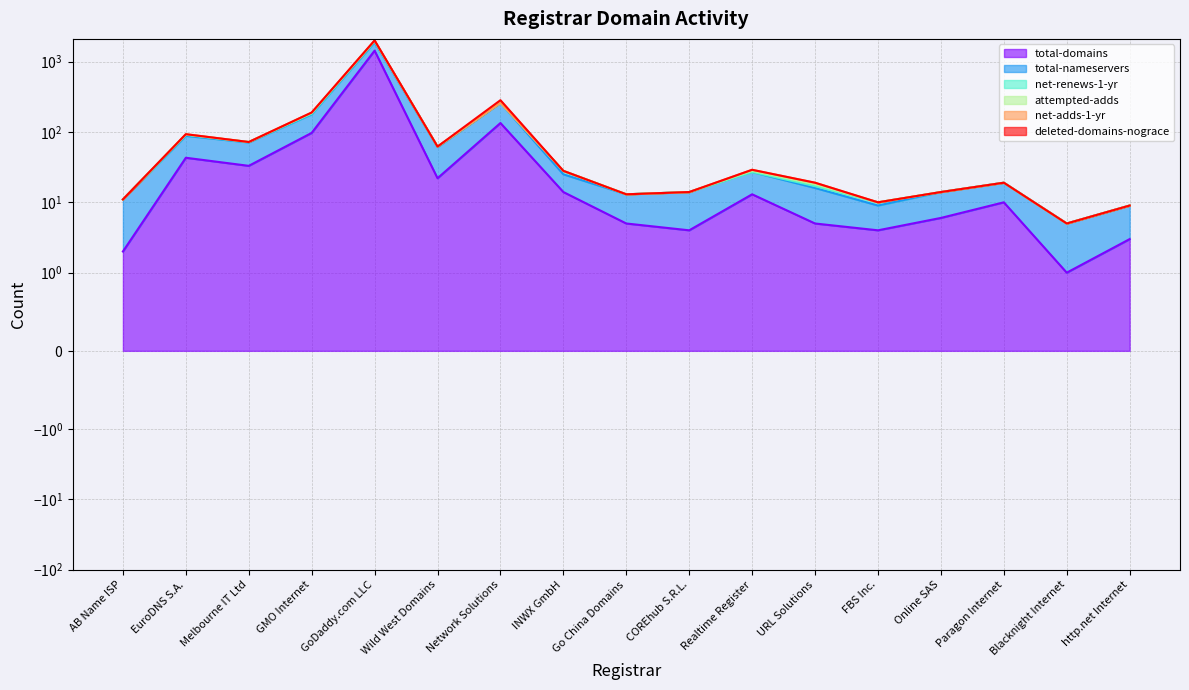

What is the label of the 8th point from the right?

COREhub S.R.L.